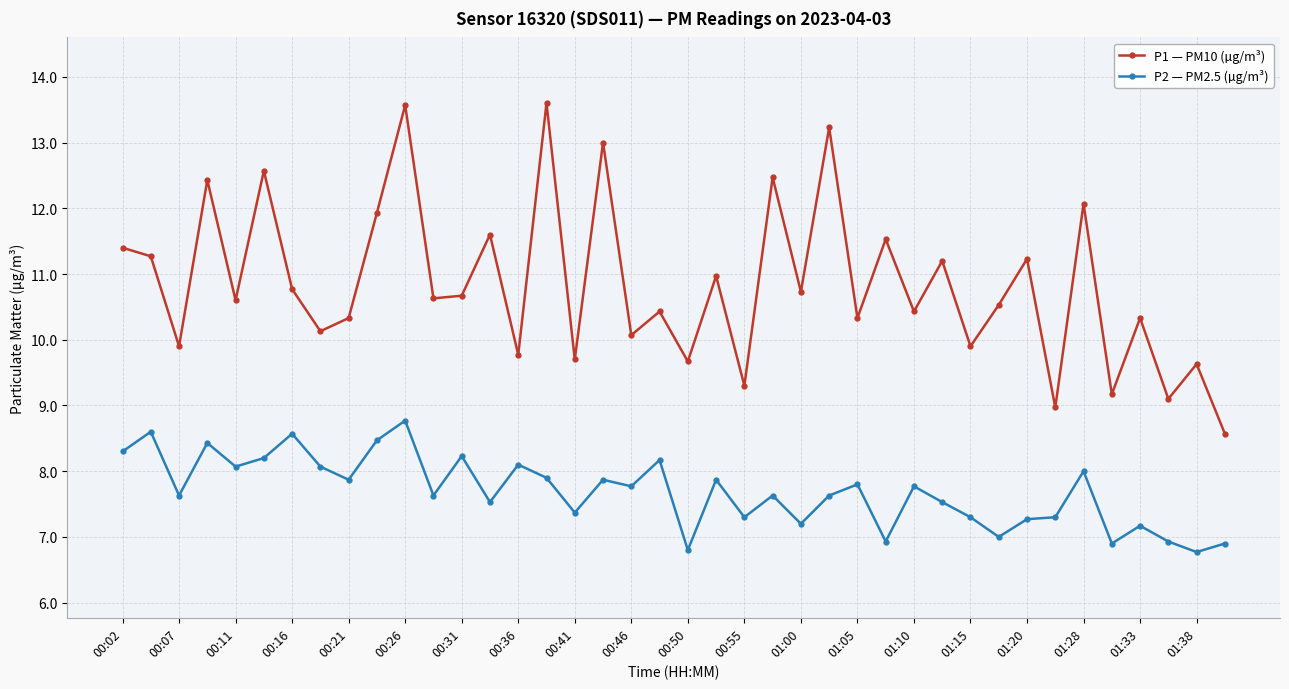

Which series has the largest total across all categories?

P1 — PM10 (µg/m³)